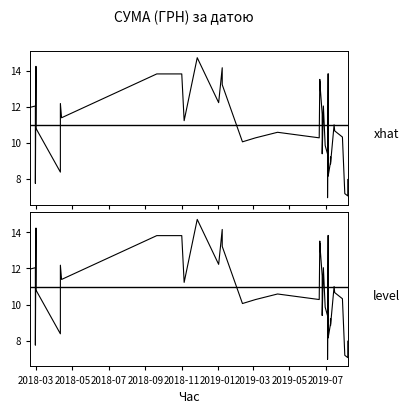

True or false: xhat and level cross at least once.

False